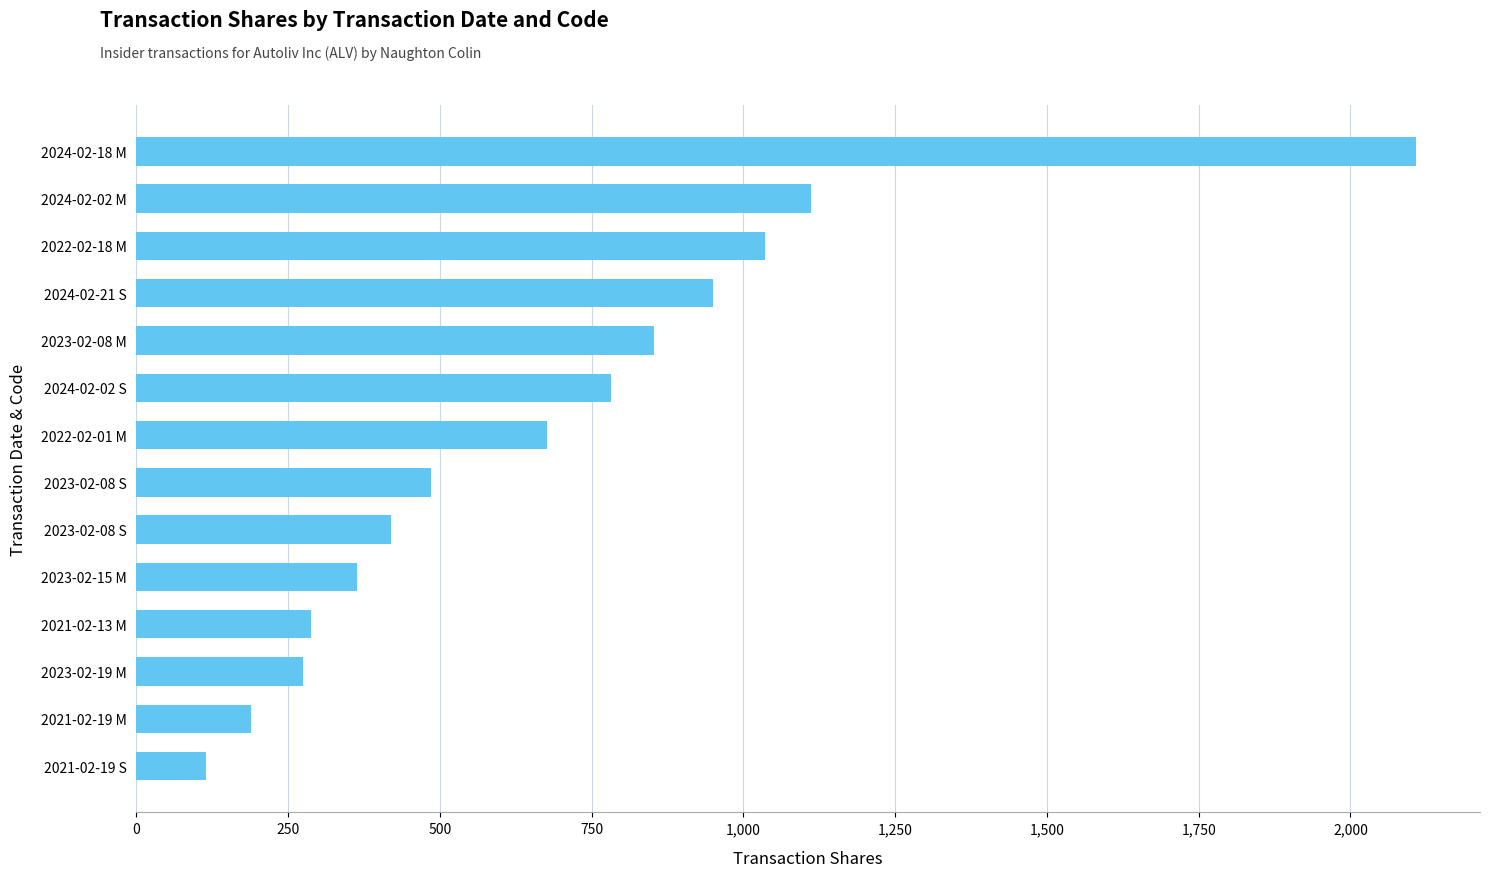

Are the bars grouped side by side (vs. stacked)?

No